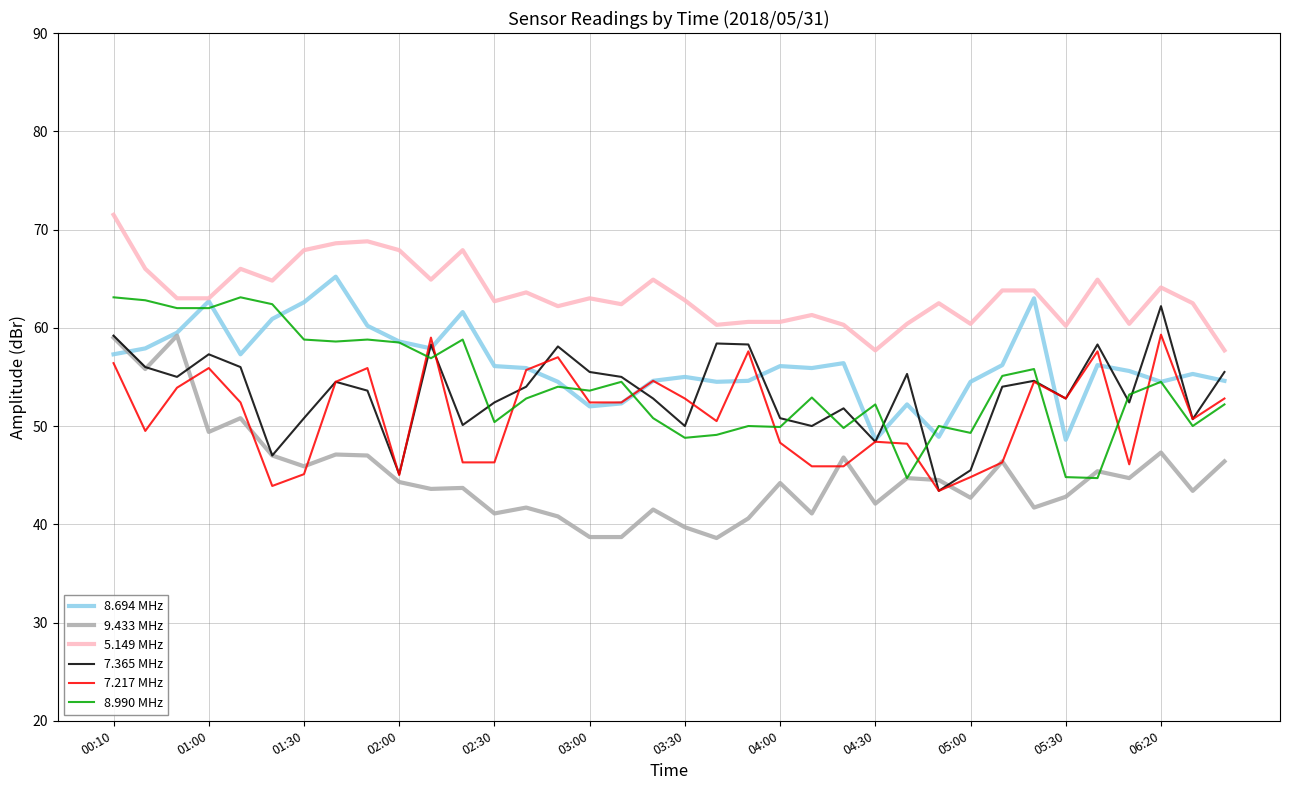

Does the chart have visible grid lines?

Yes